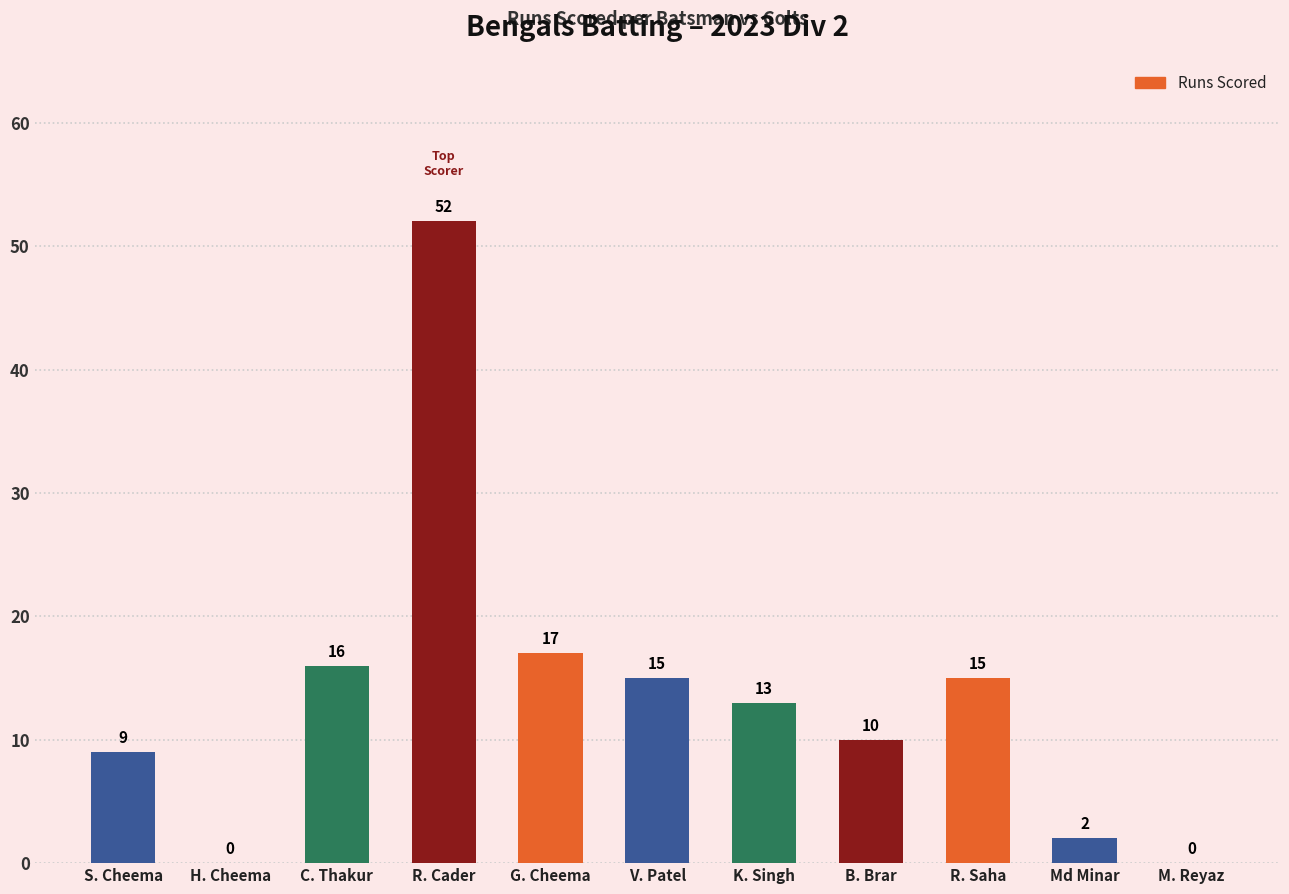

What is the change in value from R. Cader to R. Saha?

-37